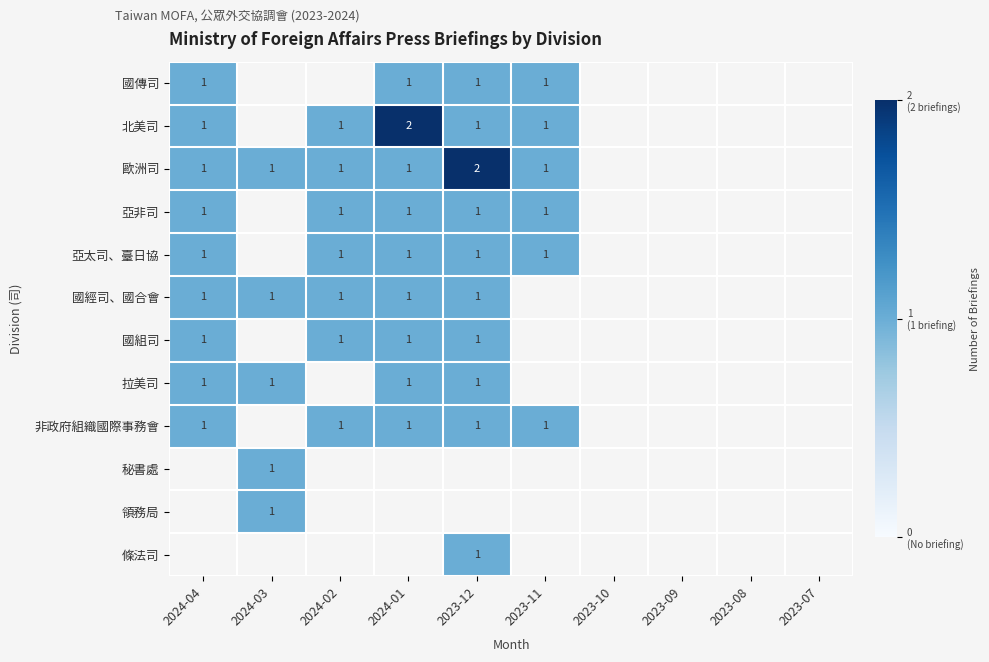

The value of 非政府組織國際事務會 at 2023-12 is 1. True or false?

True